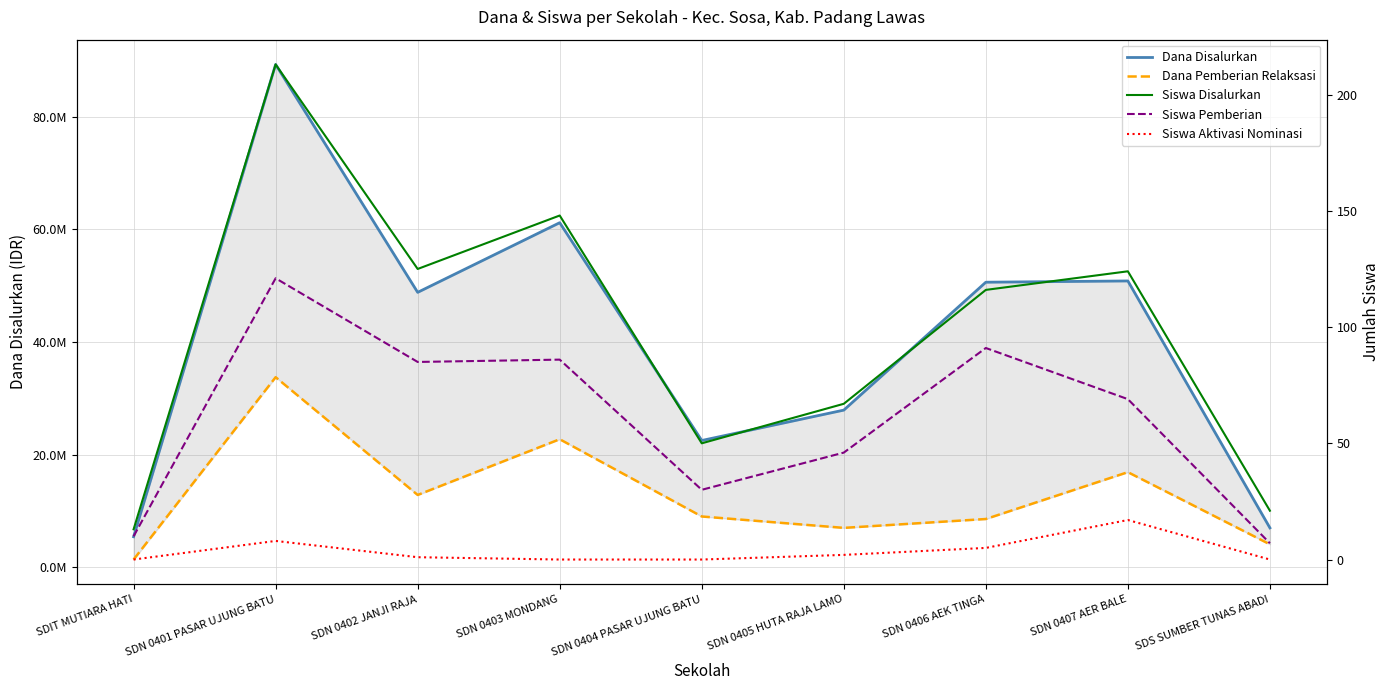

At which label does Siswa Pemberian reach its minimum?

SDS SUMBER TUNAS ABADI